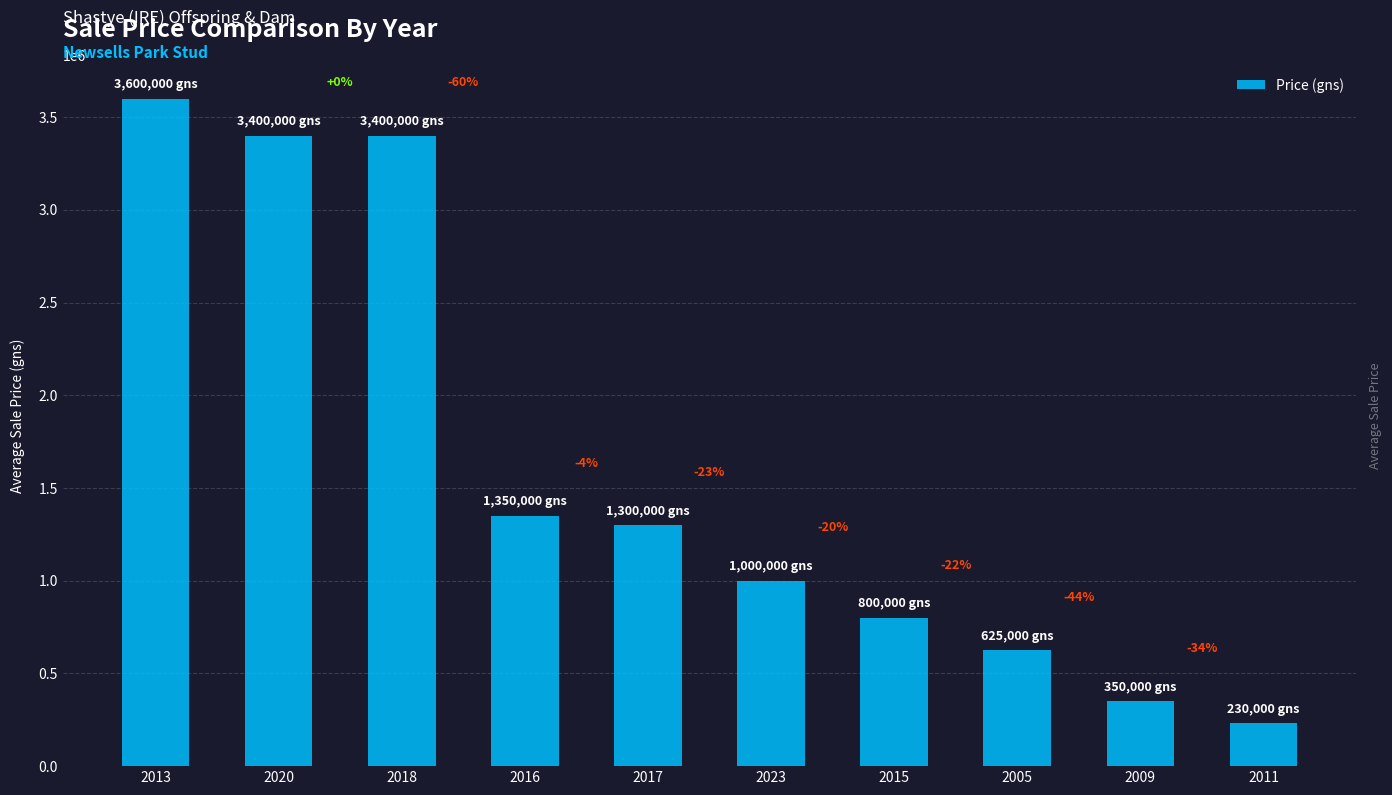

What is the difference between the second highest and minimum values?

3170000